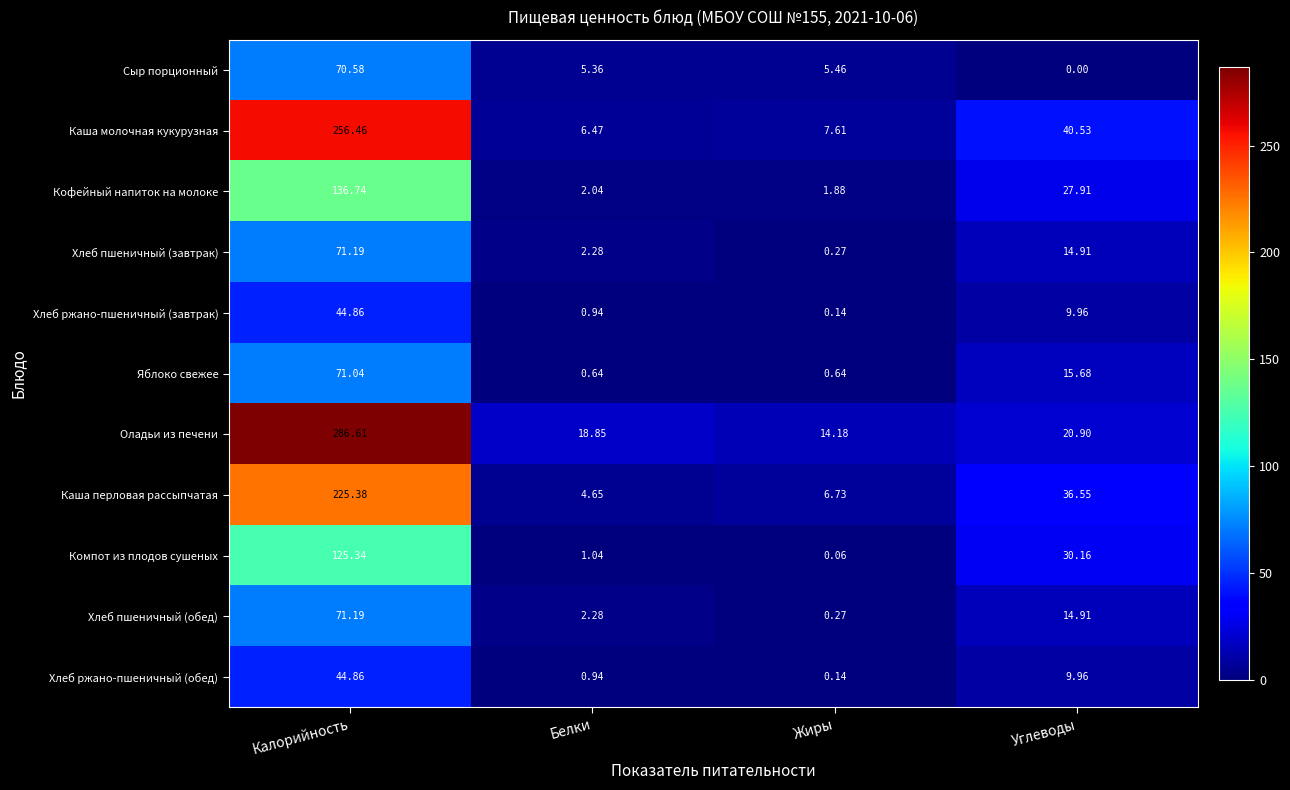

Where does the Каша молочная кукурузная series first go above 40?

Калорийность